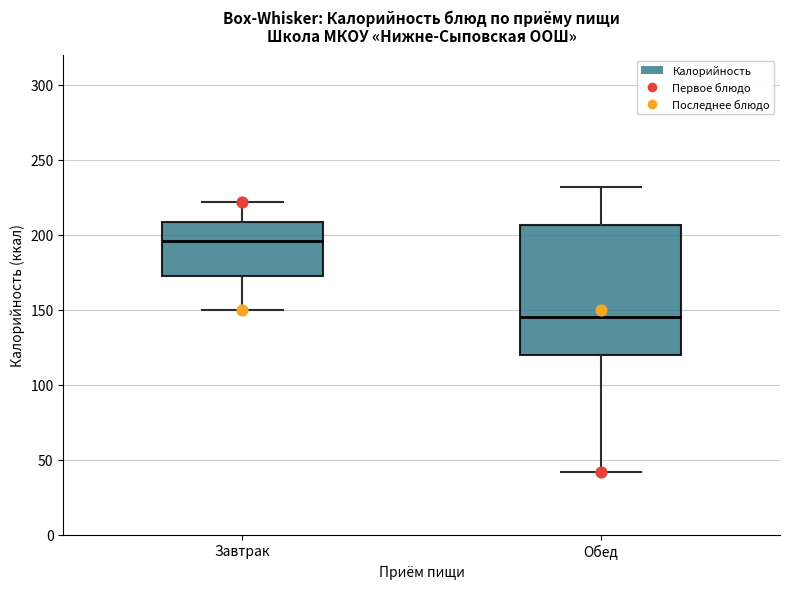

Reading left to right, transcribe this box plot: for each box, give where its median line is, the range the box spans, and where its two whiskers end, as read against the y-axis. The values are not printed on the chart, so give them approximately, as read against the axis.

Завтрак: median 195, box 175 to 210, whiskers 150 to 220
Обед: median 145, box 120 to 205, whiskers 40 to 230